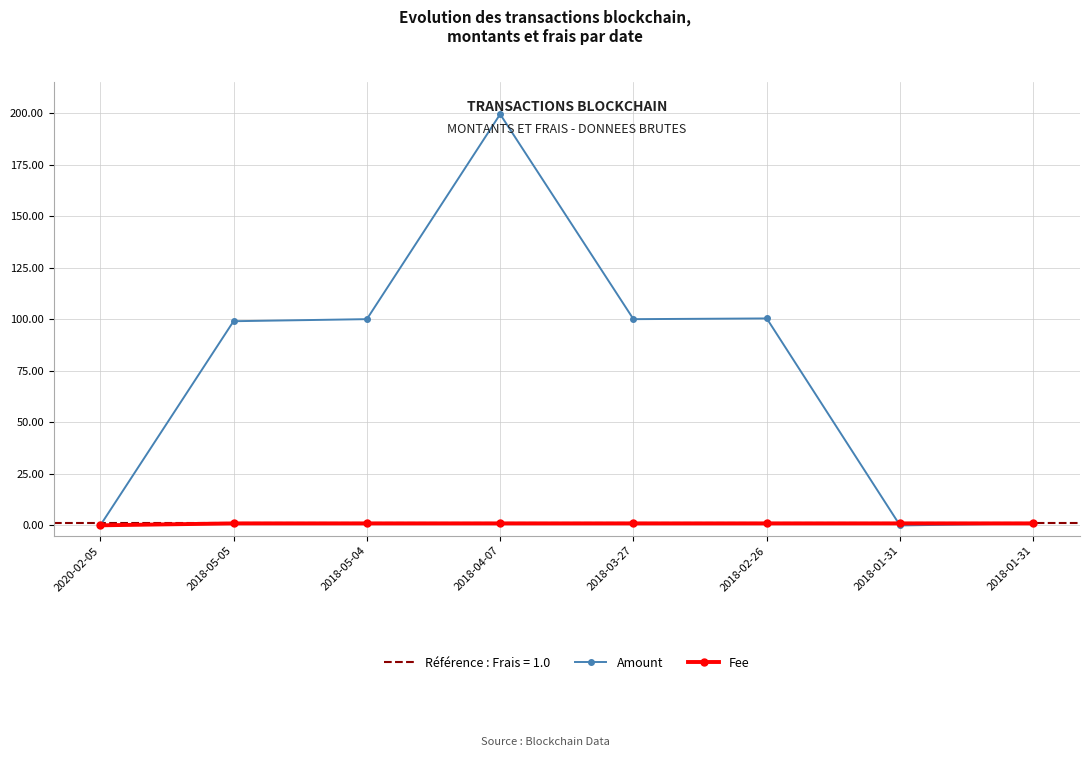

What is the average value of the Amount series?

75.0